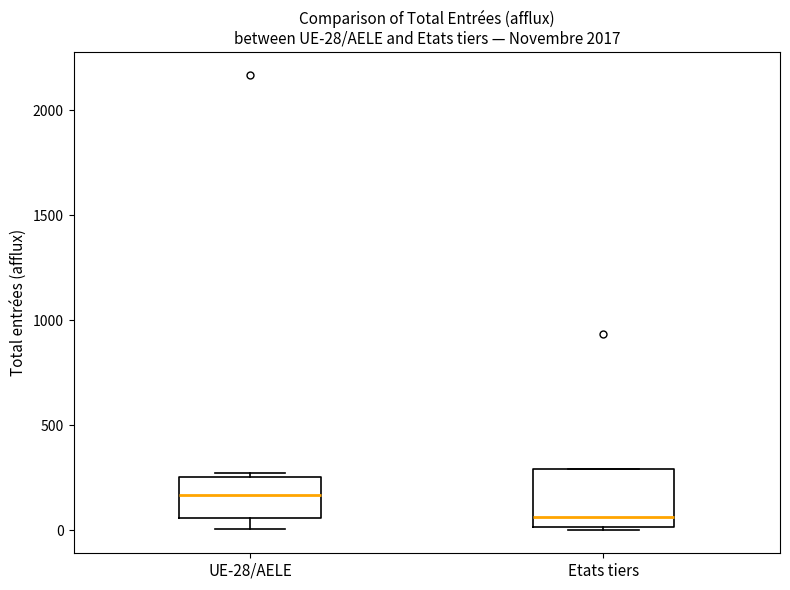

Which box is the tallest, from its lower edge to its upper edge?

Etats tiers